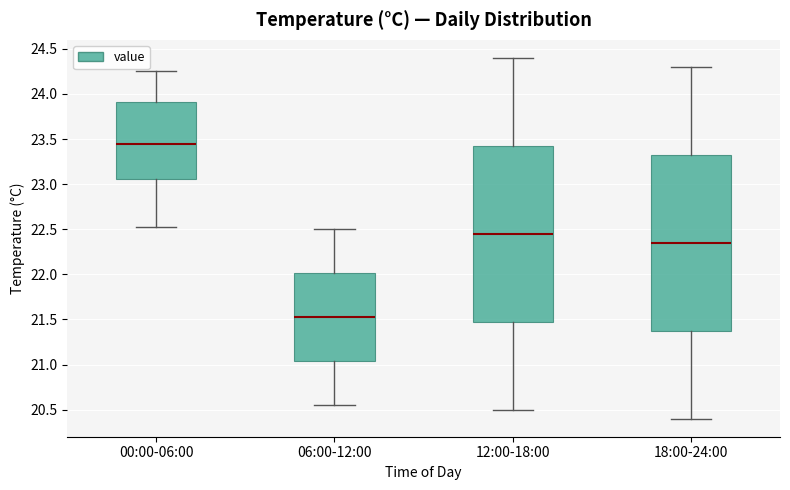

Reading left to right, read every box against the y-axis: the position of its median line, the range the box covers, and the ends of its whiskers. The values are not printed on the chart, so give them approximately, as read against the axis.

00:00-06:00: median 23.45, box 23.05 to 23.90, whiskers 22.55 to 24.25
06:00-12:00: median 21.55, box 21.05 to 22.00, whiskers 20.55 to 22.50
12:00-18:00: median 22.45, box 21.50 to 23.45, whiskers 20.50 to 24.40
18:00-24:00: median 22.35, box 21.40 to 23.35, whiskers 20.40 to 24.30